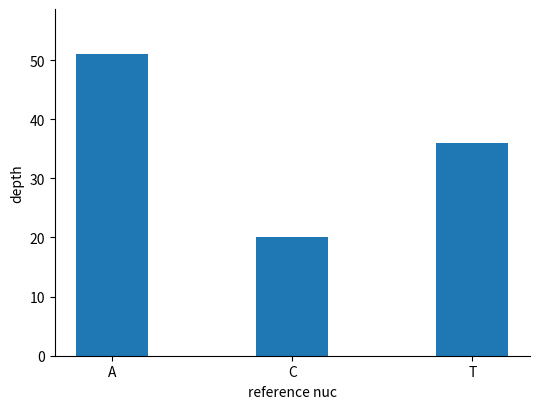

Does the chart contain any negative values?

No